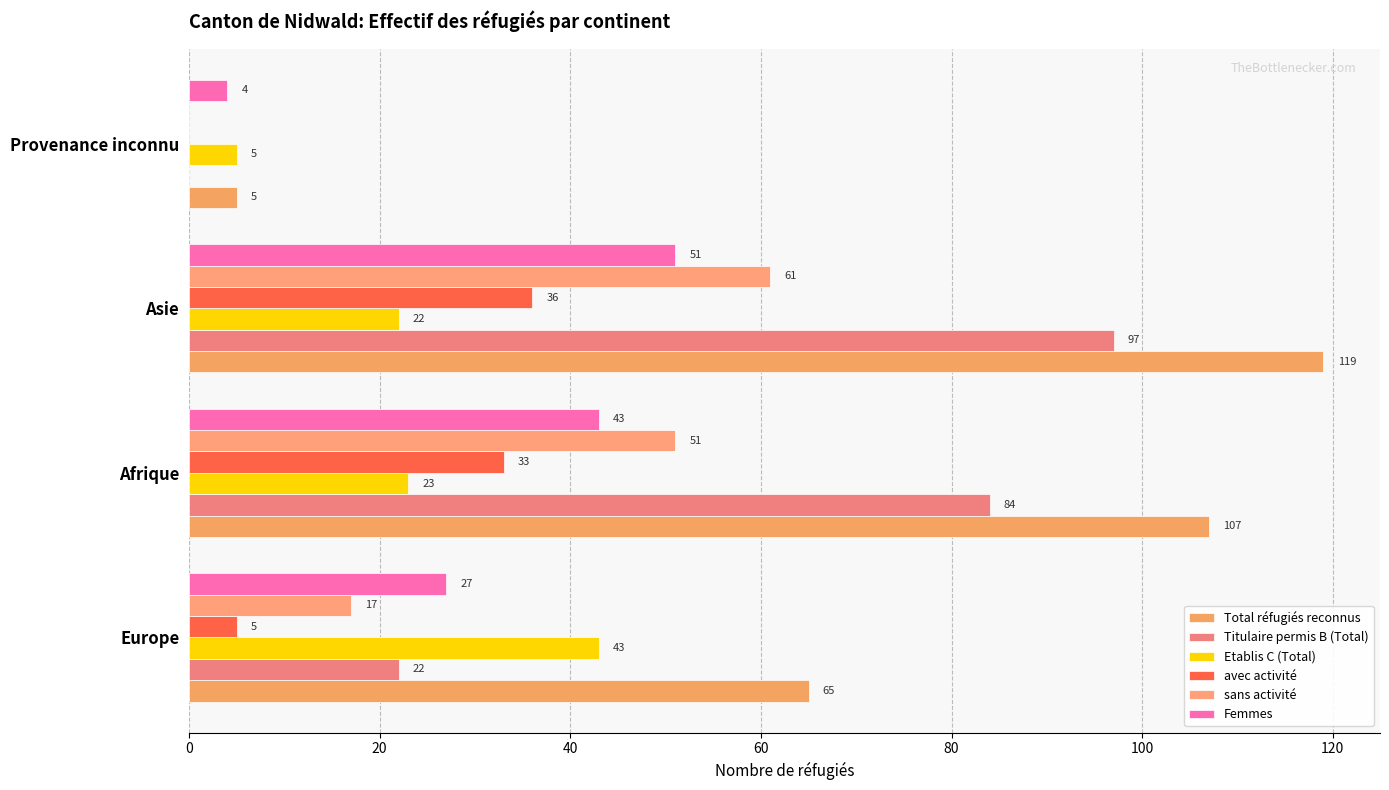

How many series are shown in this chart?

6